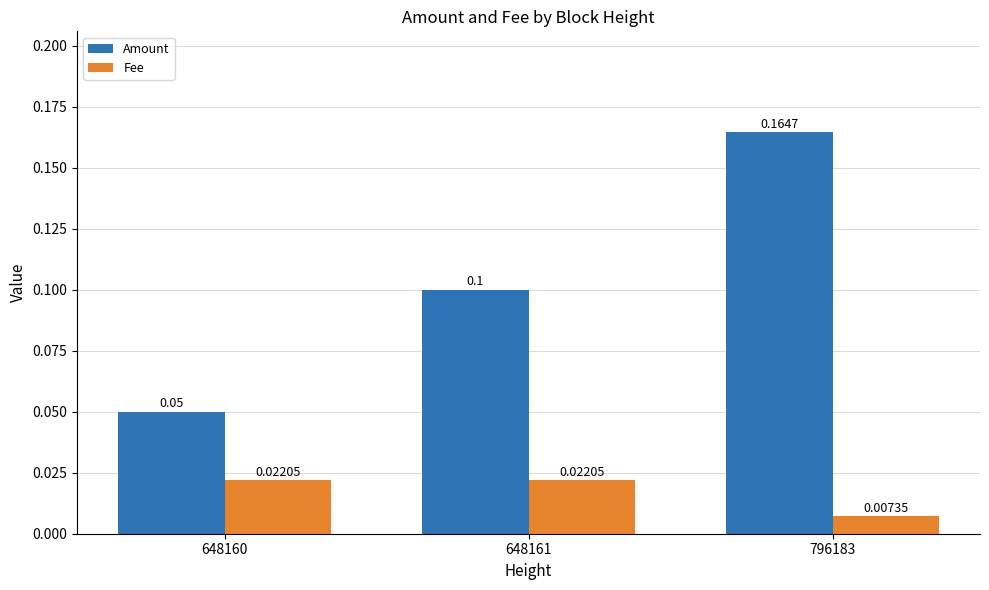

Which series changed the most between 648160 and 648161?

Amount